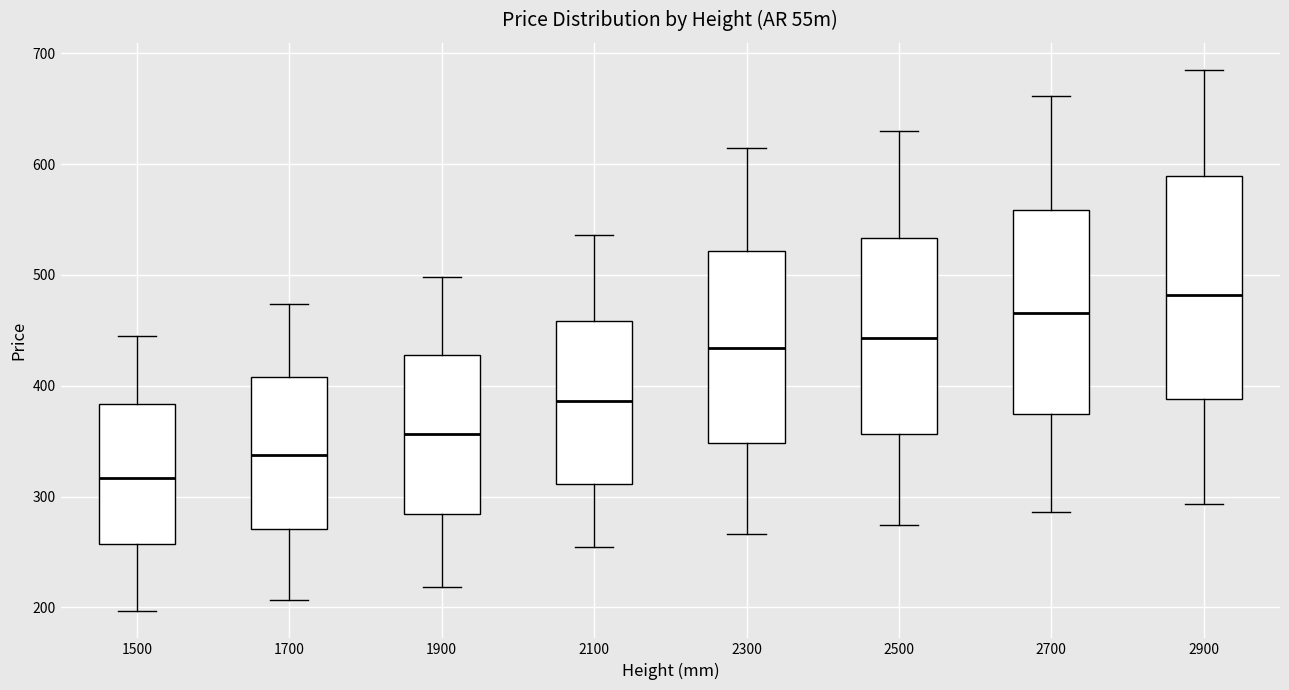

Which box has the highest median line?

2900